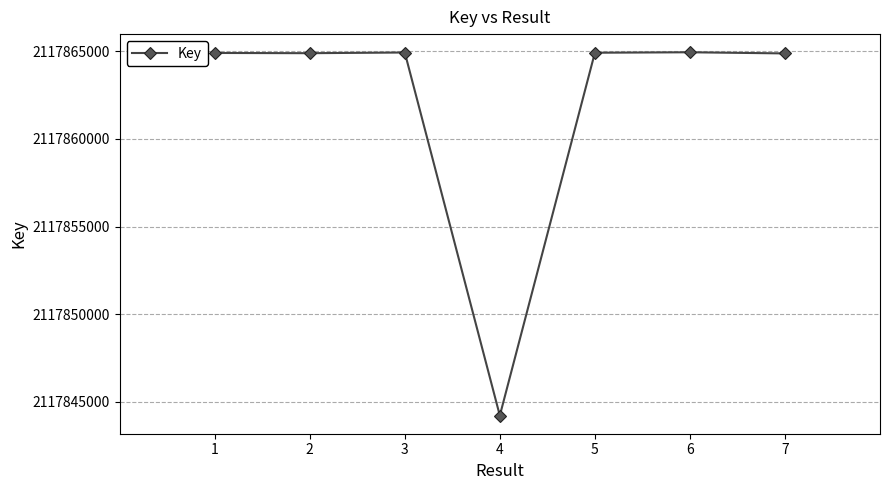

What is the smallest value displayed?

2117844226